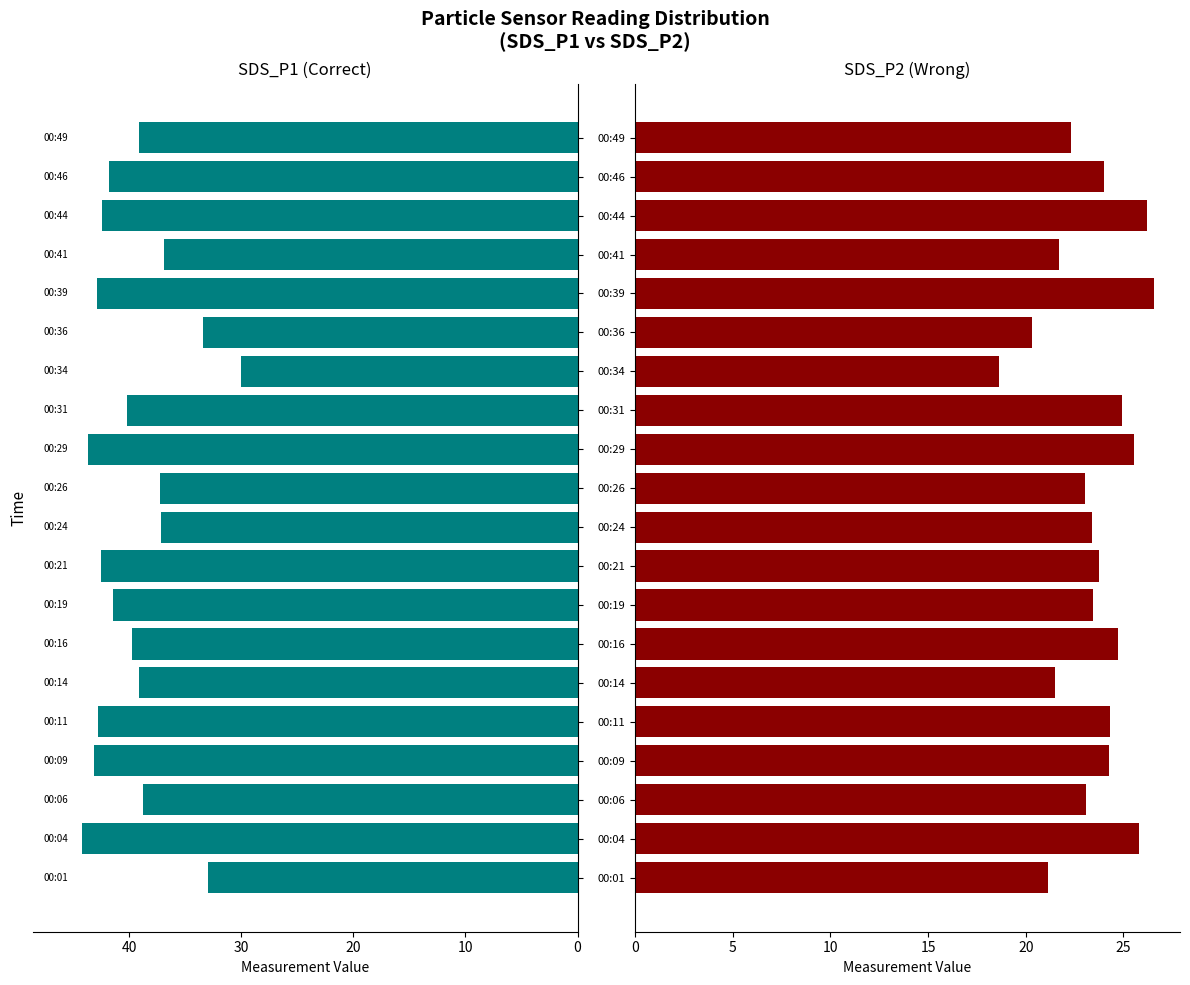

What is the value of the SDS_P2 bar at the 20th from the left?

22.3